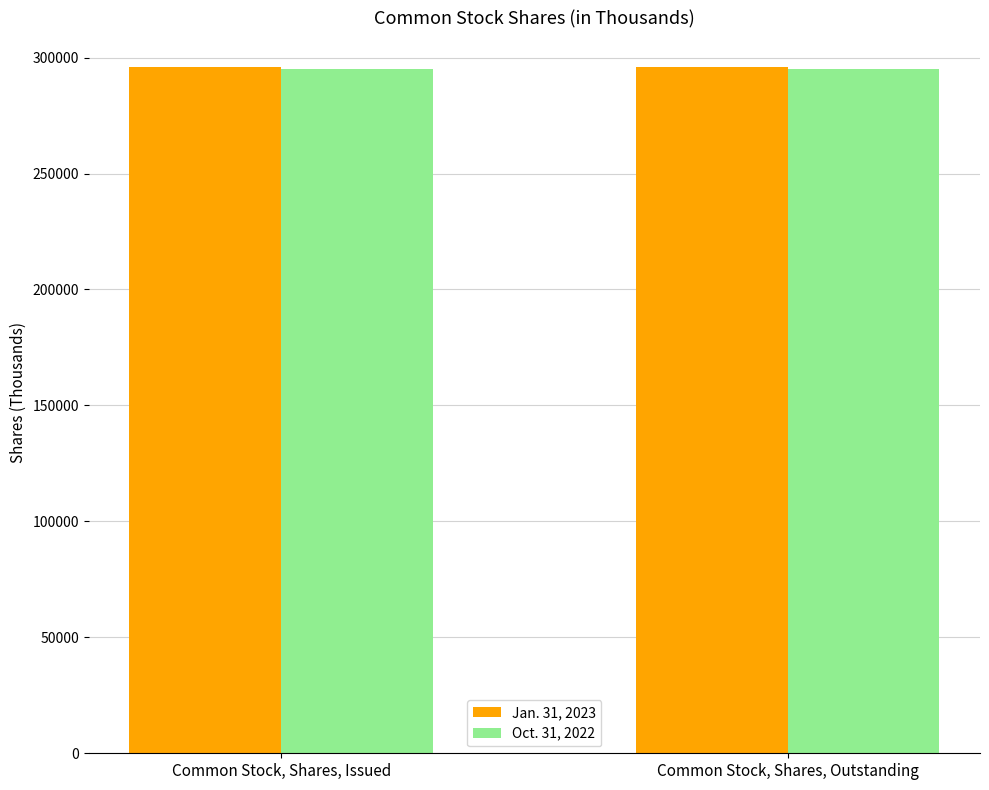

How many bars are there in total?

4